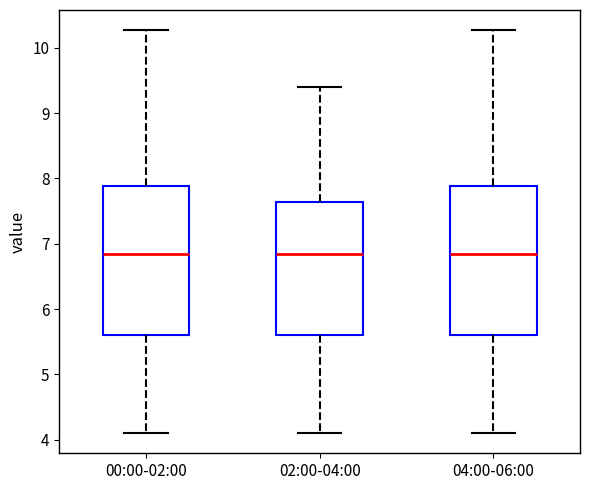

Where is the upper edge of the box for 04:00-06:00 on the y-axis? The values are not printed on the chart, so give them approximately, as read against the axis.

7.9